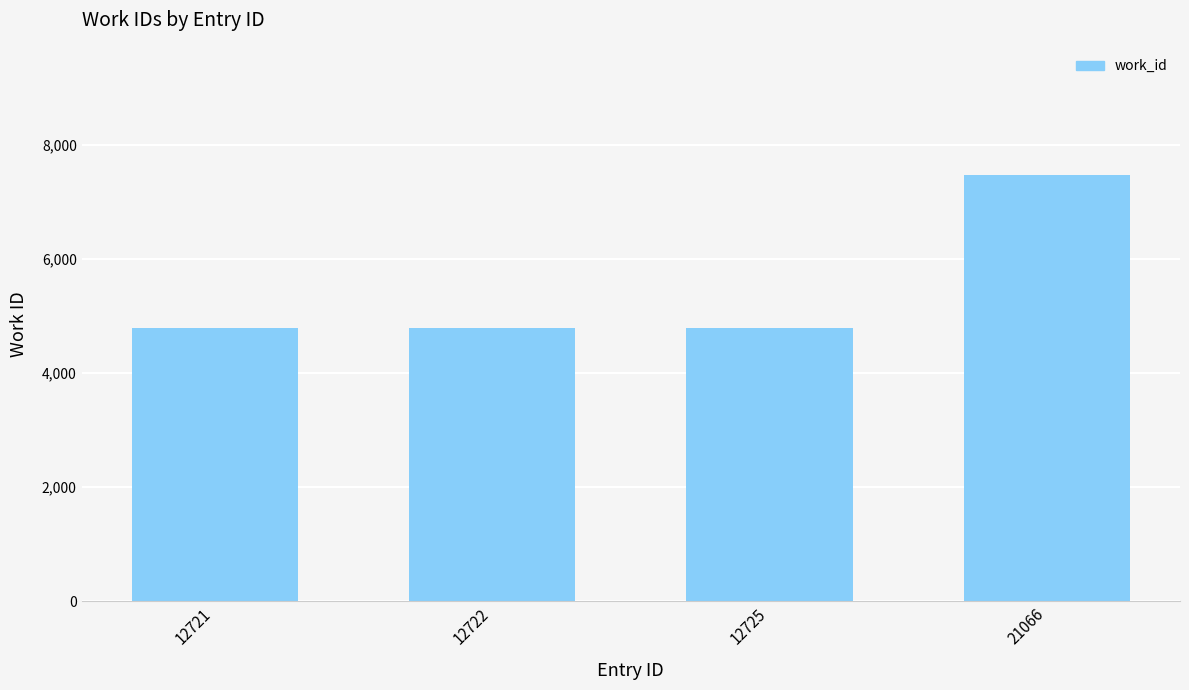

What is the difference between the maximum and minimum values?

2688